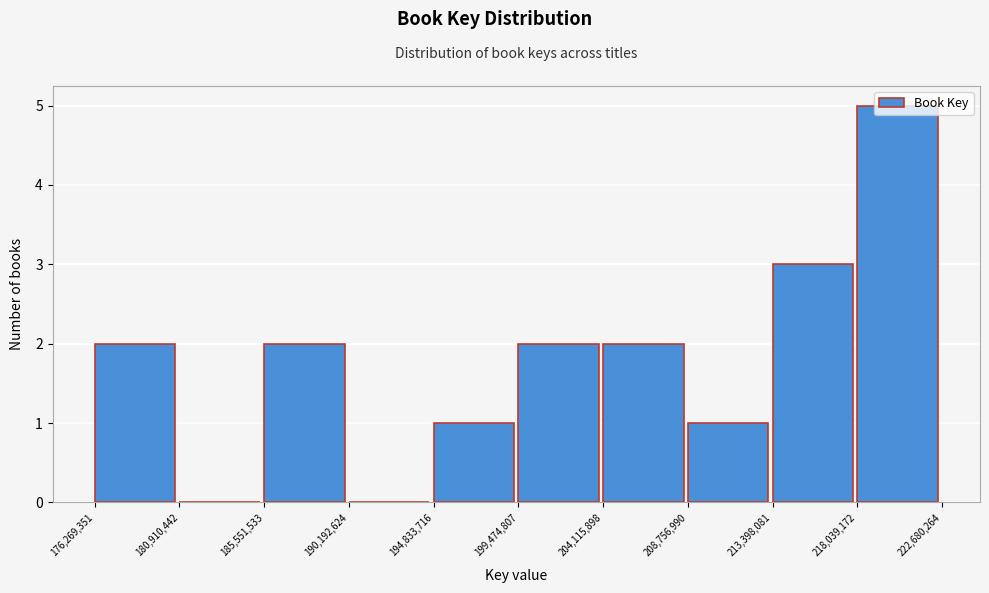

Over which range of the x-axis is the bar tallest?

218,039,172 to 222,680,264